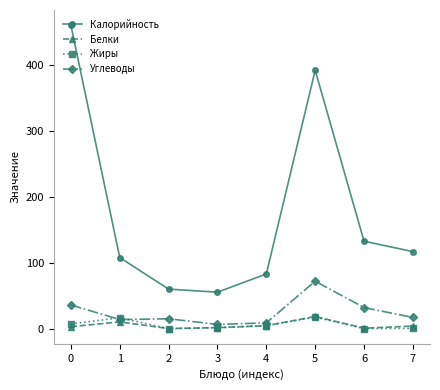

Which series has the widest spread of values?

Калорийность